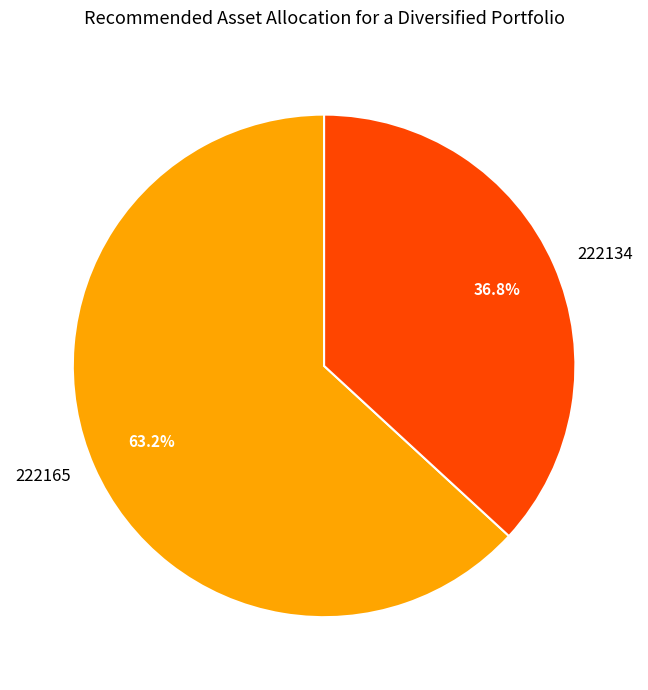

What percentage is the 222165 slice, to the nearest percent?

63%